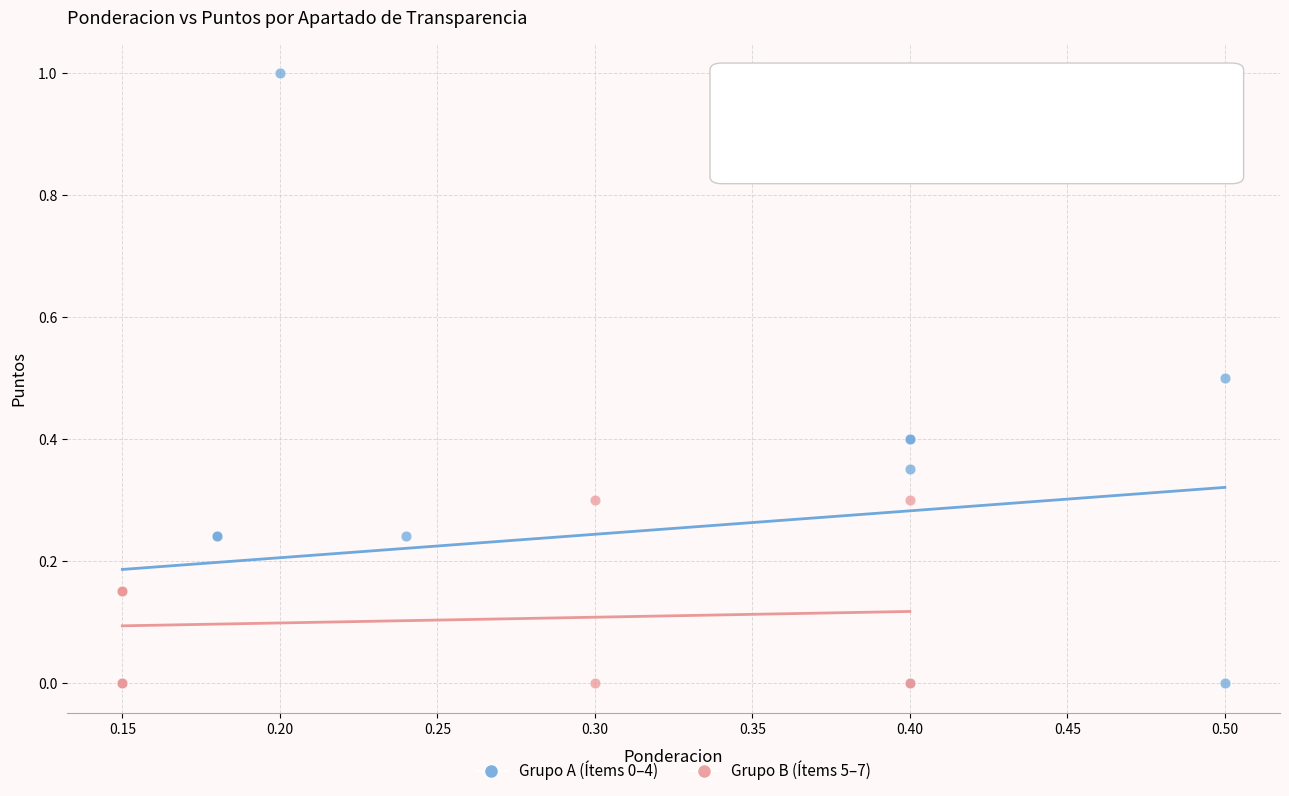

What are all the series names shown in the legend?

Grupo A (Ítems 0–4), Grupo B (Ítems 5–7)